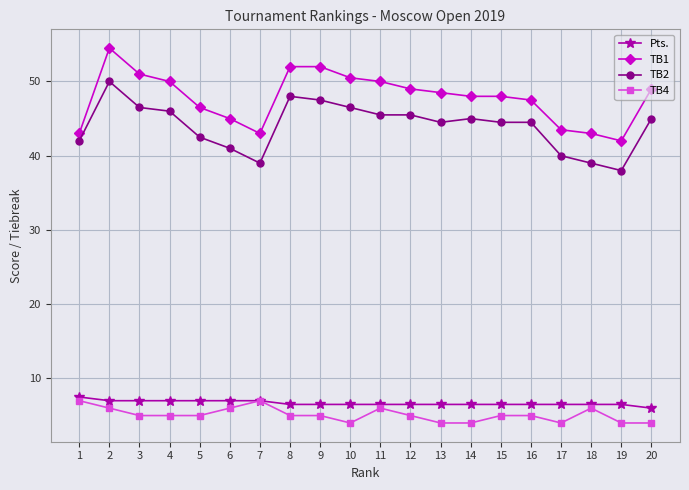

The value of TB1 at 17 is 43.5. True or false?

True